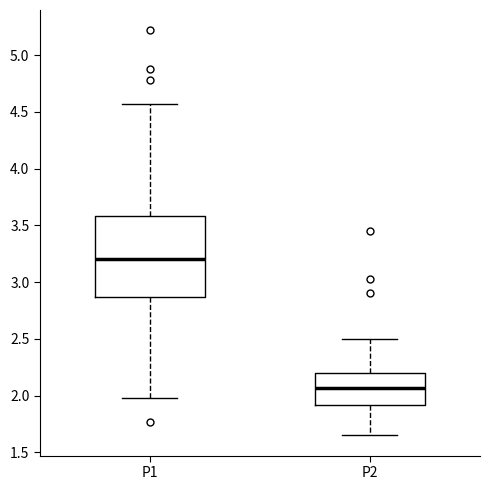

Which box has the highest median line?

P1